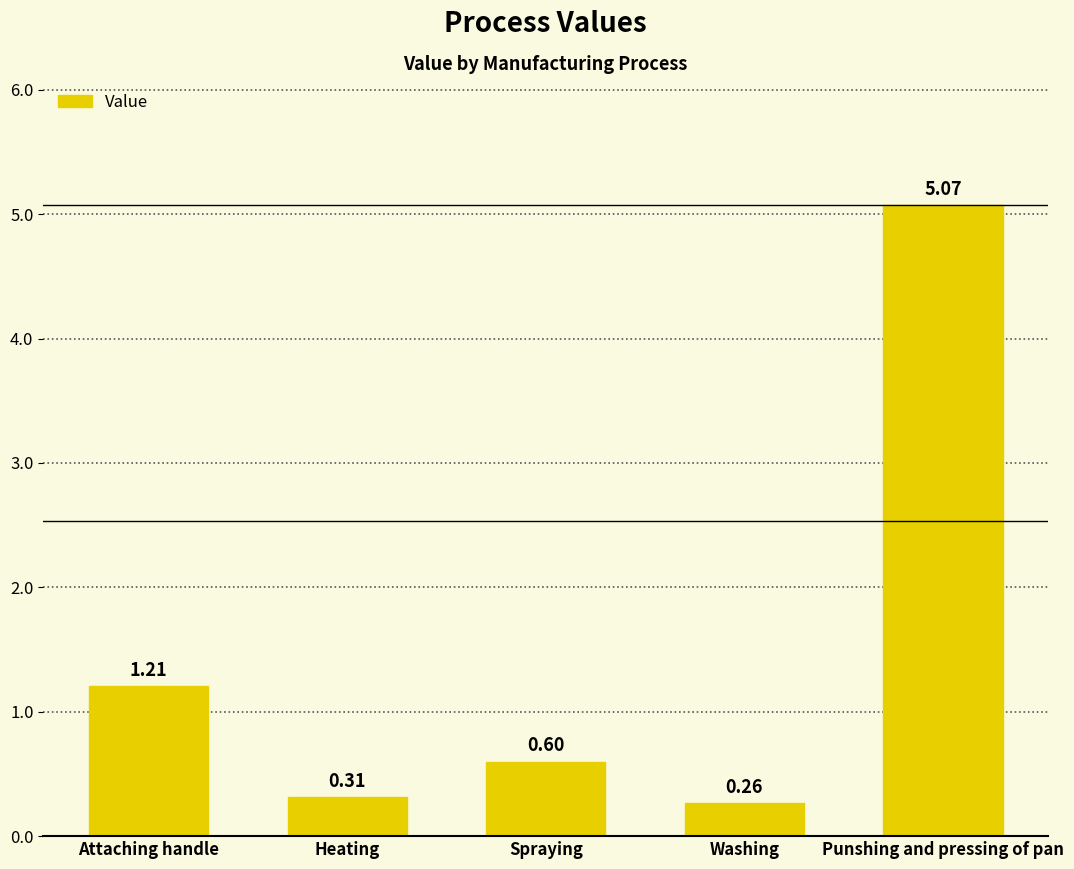

Which label corresponds to the smallest value in the chart?

Washing